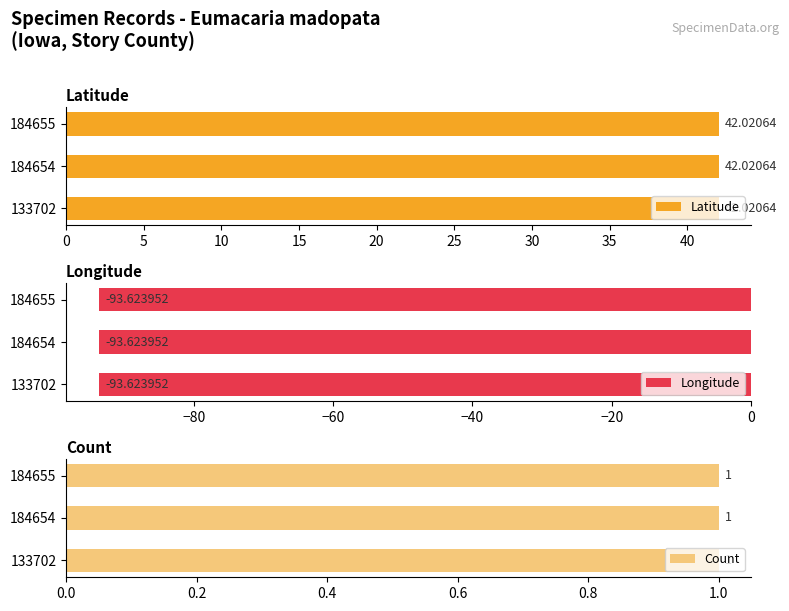

Is it true that Count equals 1.0 at 133702?

True